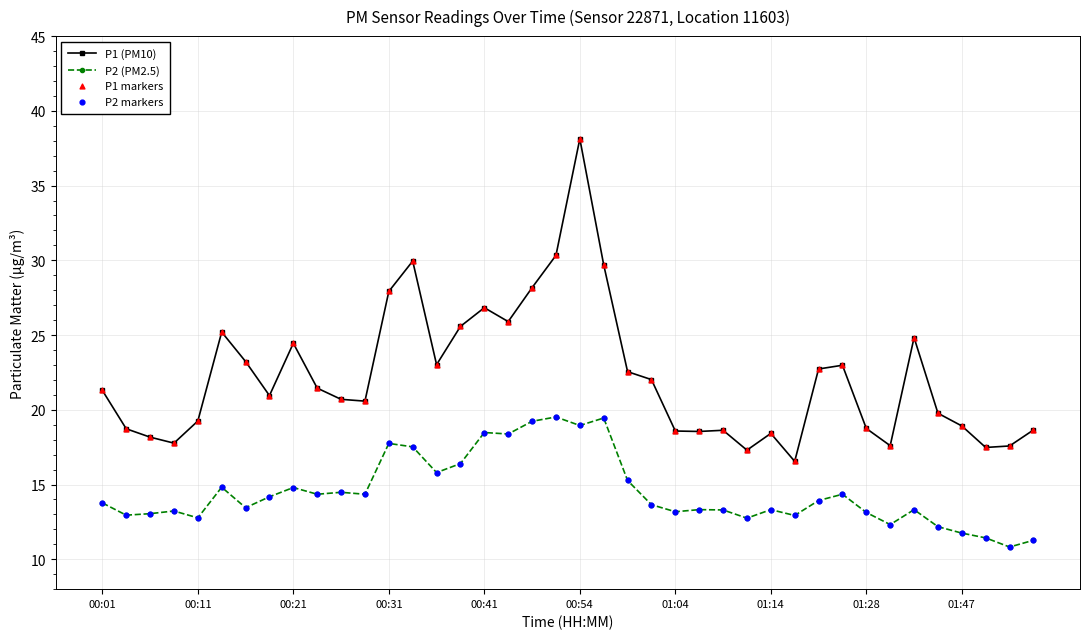

What is the sum of all P1 (PM10) values?

889.2